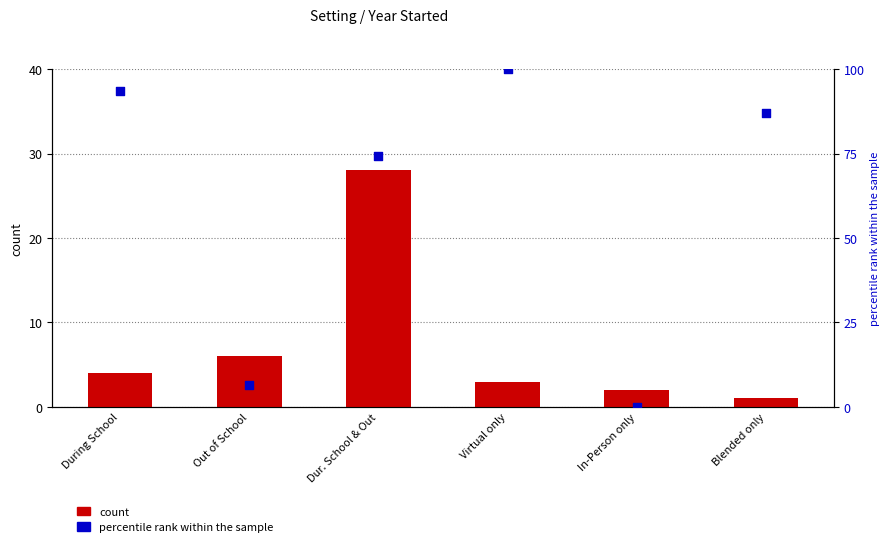

What are all the series names shown in the legend?

count, percentile rank within the sample